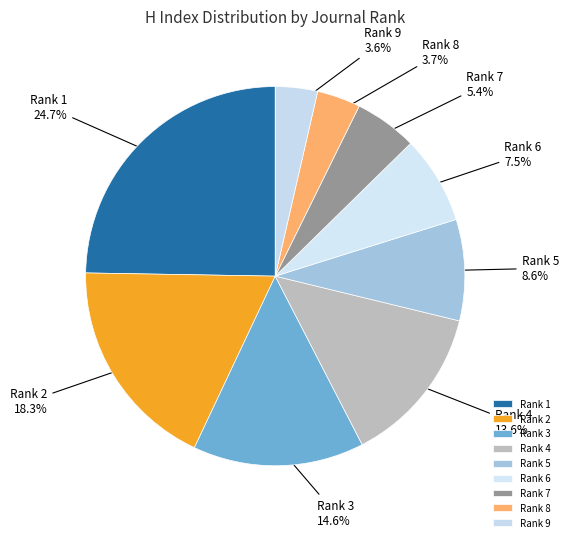

How many slices are in this pie chart?

9